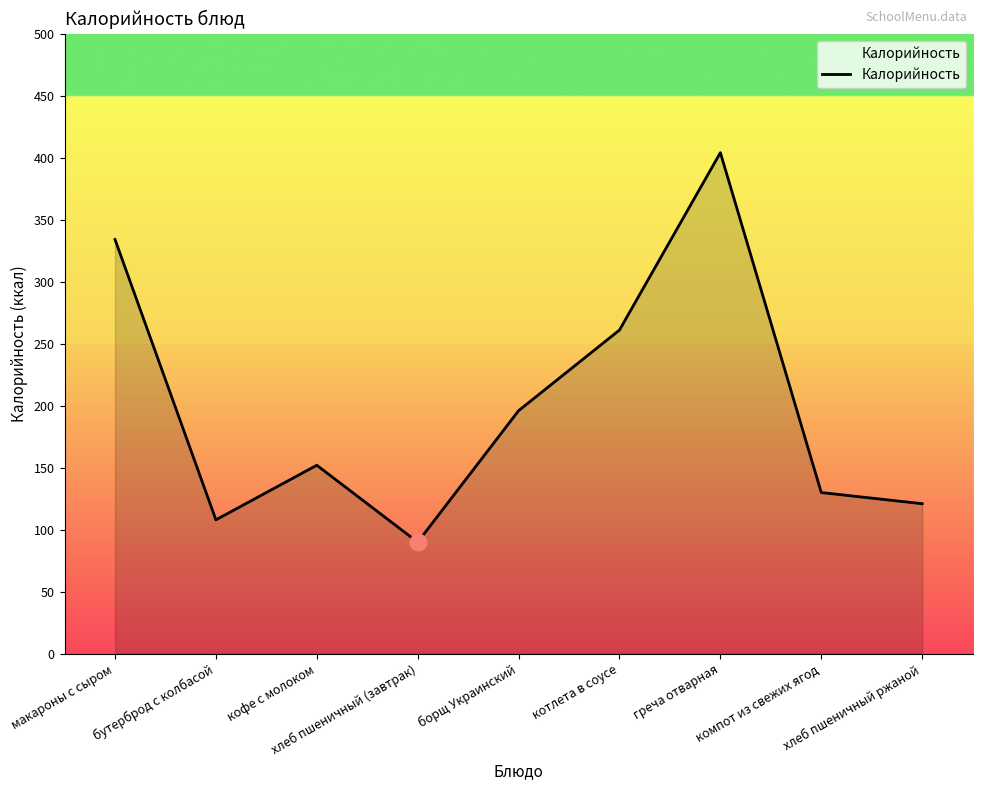

Reading right to left, extract all data points from this chart.

хлеб пшеничный ржаной=121	компот из свежих ягод=130	греча отварная=404	котлета в соусе=261	борщ Украинский=196	хлеб пшеничный (завтрак)=90	кофе с молоком=152	бутерброд с колбасой=108	макароны с сыром=334